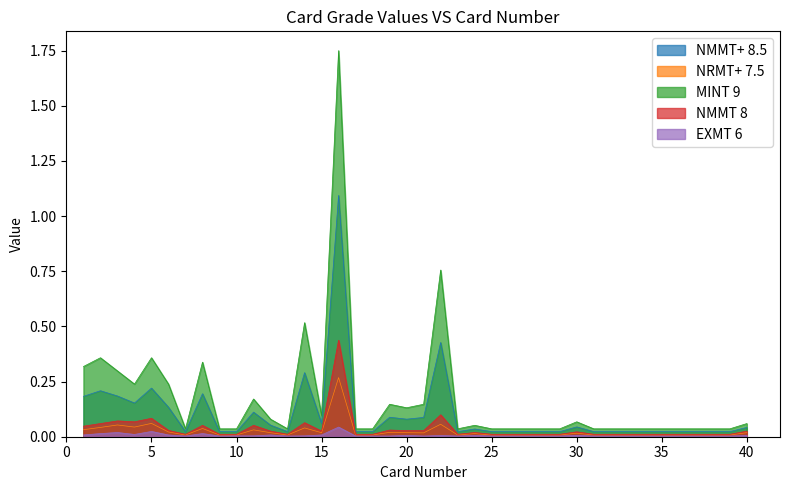

How many interior local valleys does the NMMT+ 8.5 series have?

6